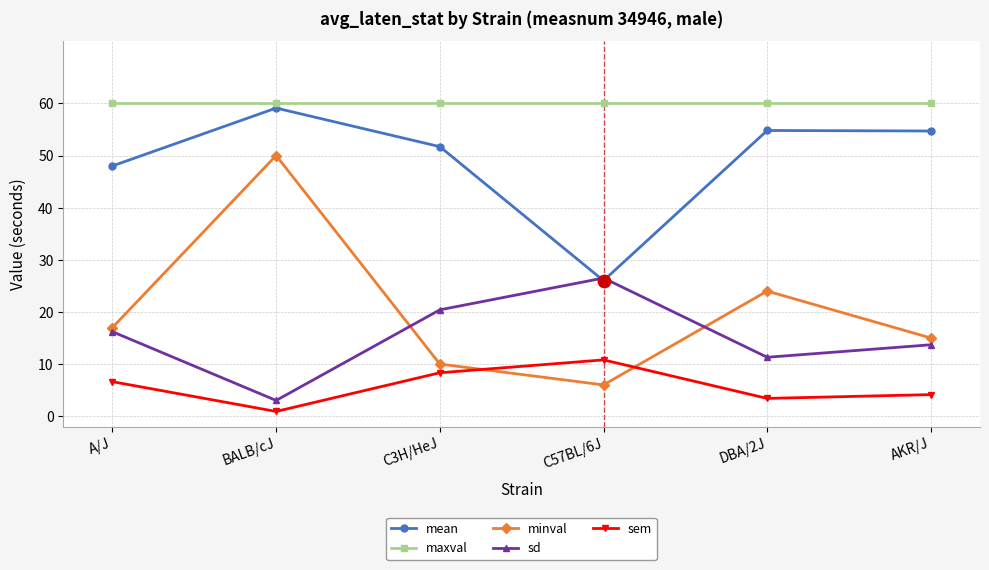

Which series has the largest total across all categories?

maxval